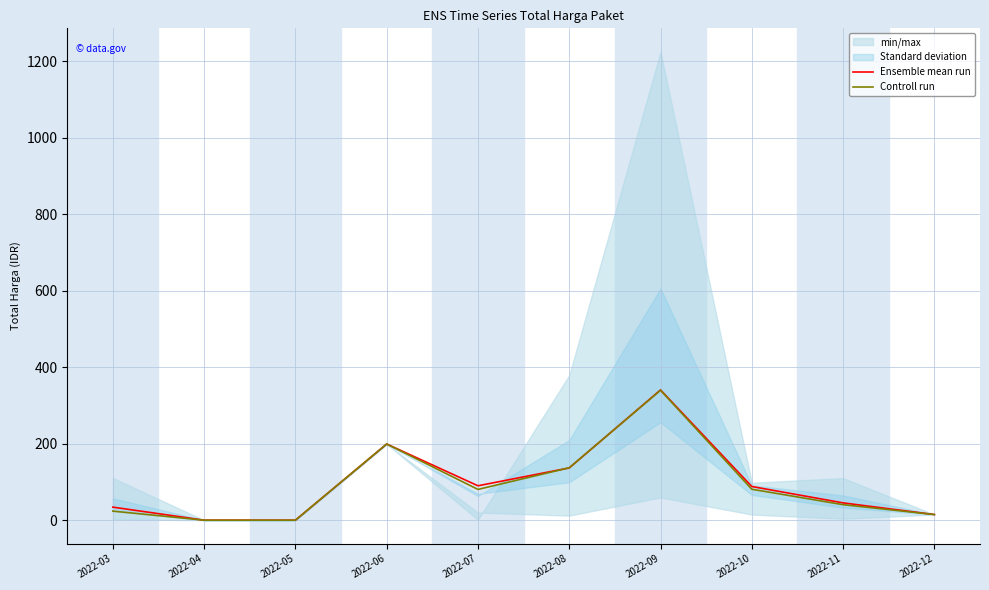

What is the value of the Ensemble mean run point at the 4th from the left?

199.2